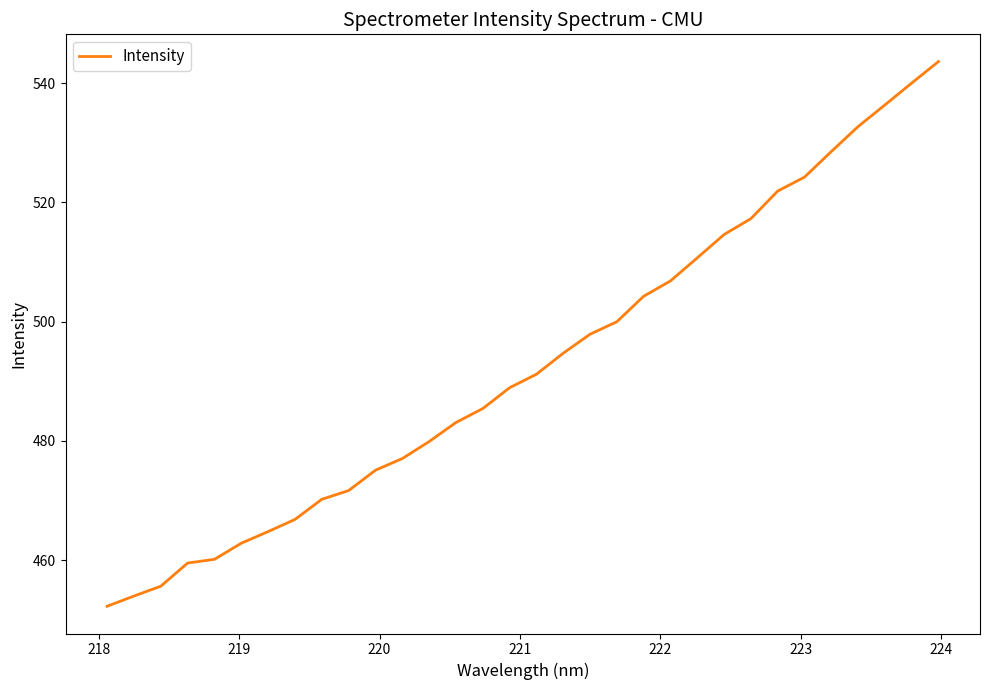

What is the greatest value displayed?

543.6